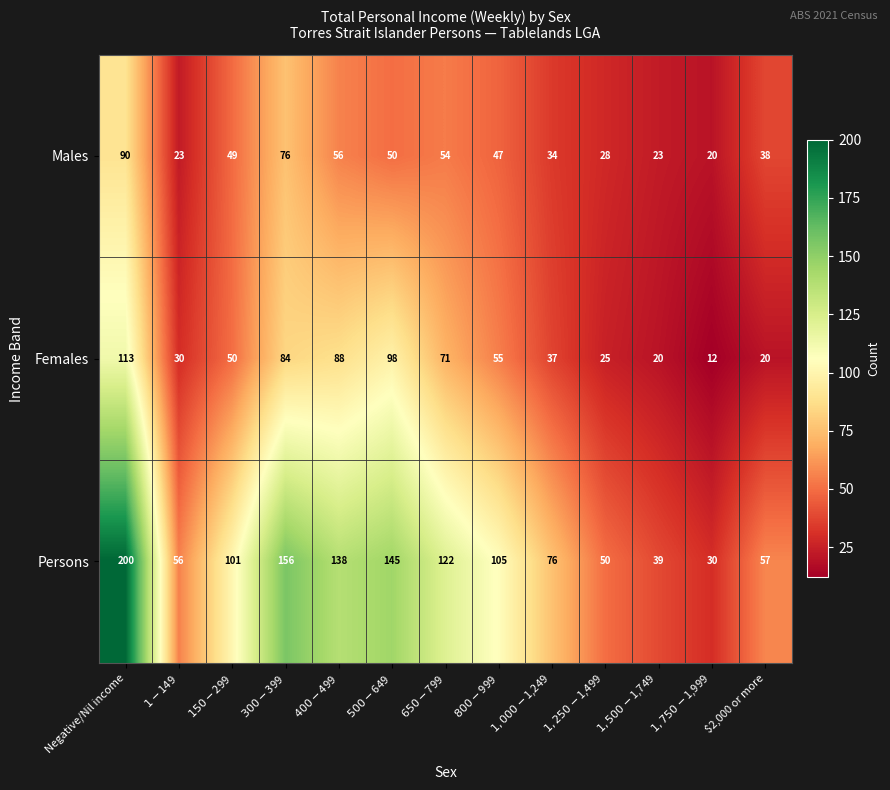

List the series in order of their peak value, highest first.

Persons, Females, Males